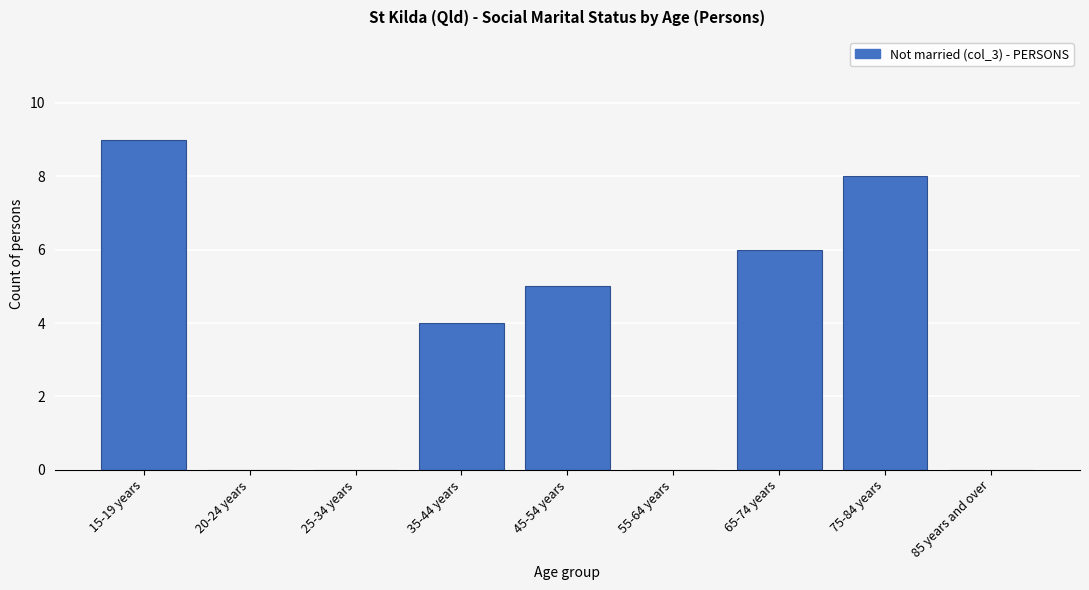

Reading right to left, what are all the values shown in this chart?

85 years and over=0	75-84 years=8	65-74 years=6	55-64 years=0	45-54 years=5	35-44 years=4	25-34 years=0	20-24 years=0	15-19 years=9